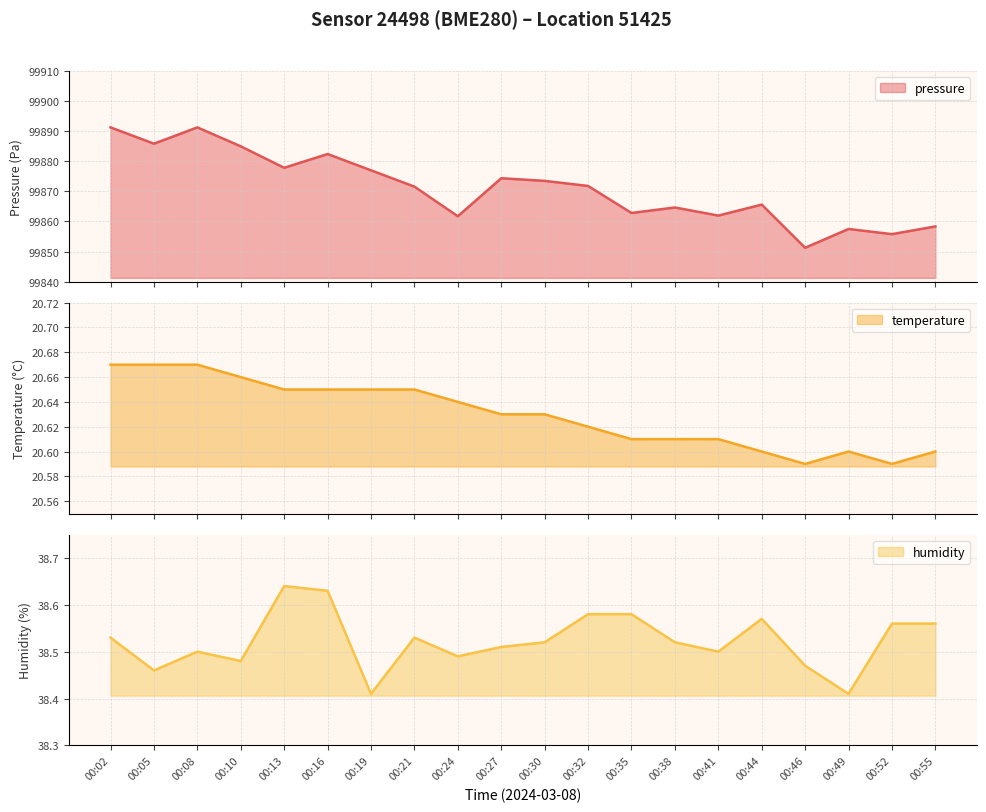

What is the spread (max minus min) of values at 00:16?

99861.7